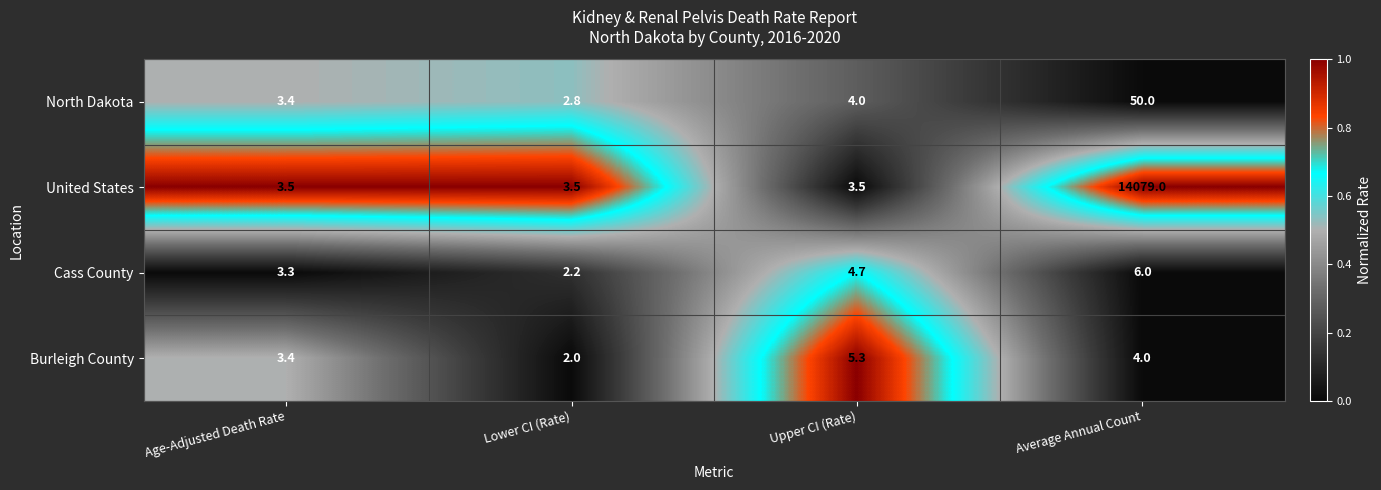

Which series has the largest total across all categories?

United States